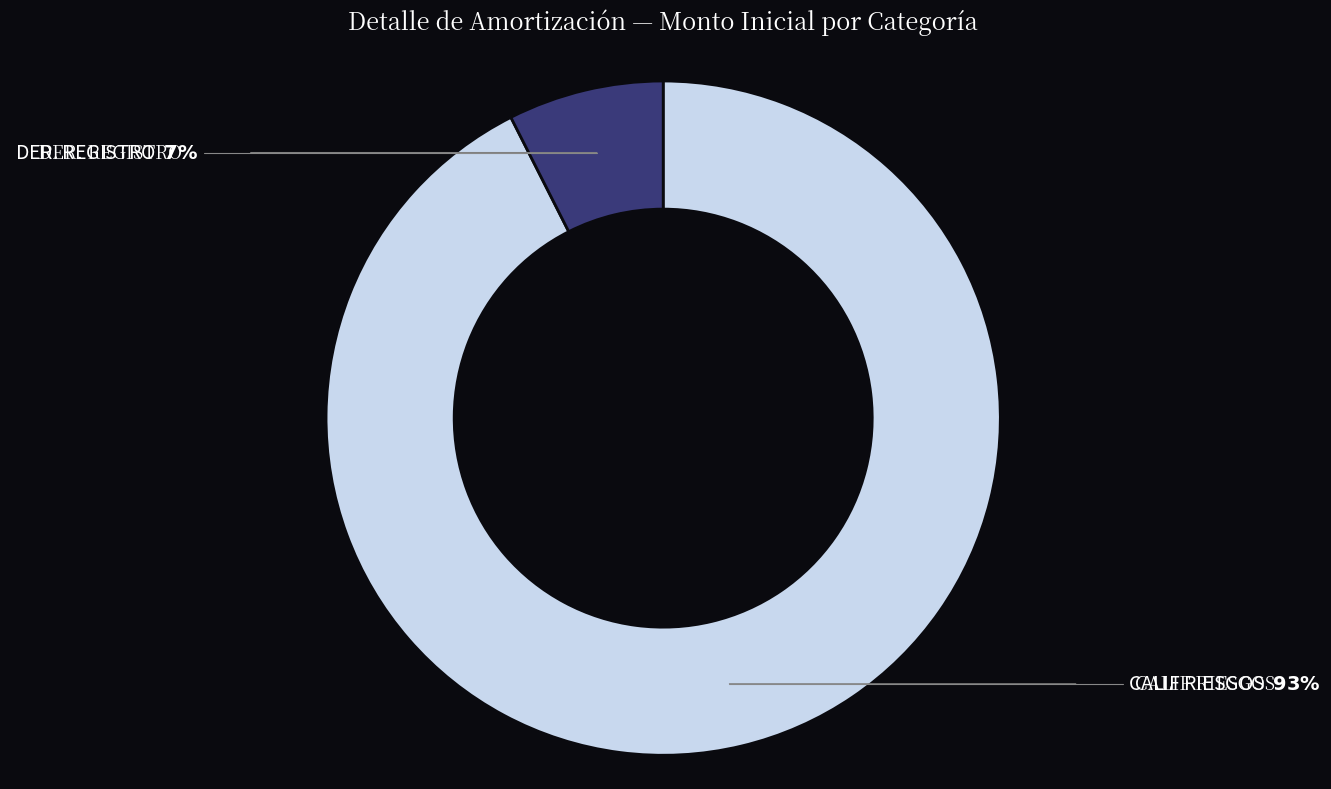

Does any single category account for the majority?

Yes